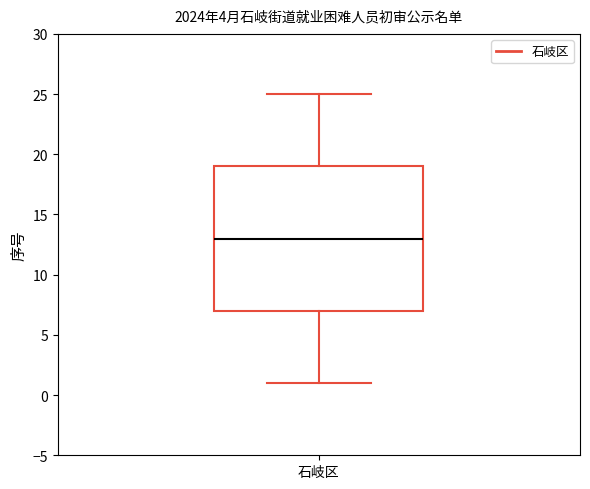

Transcribe this box plot: give where the median line is, the range the box spans, and where the two whiskers end, as read against the y-axis. The values are not printed on the chart, so give them approximately, as read against the axis.

median 13, box 7 to 19, whiskers 1 to 25